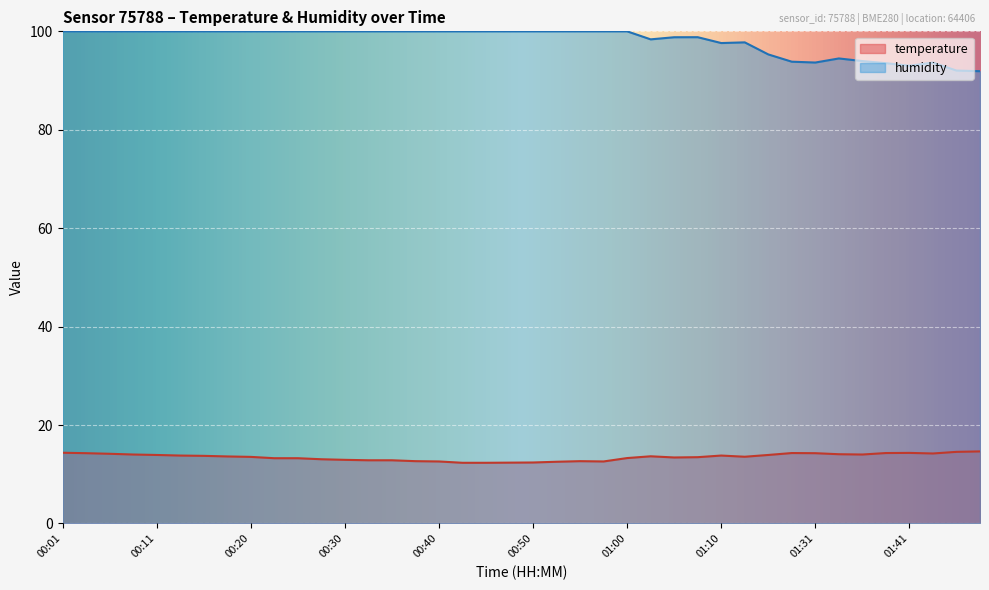

What are all the series names shown in the legend?

temperature, humidity